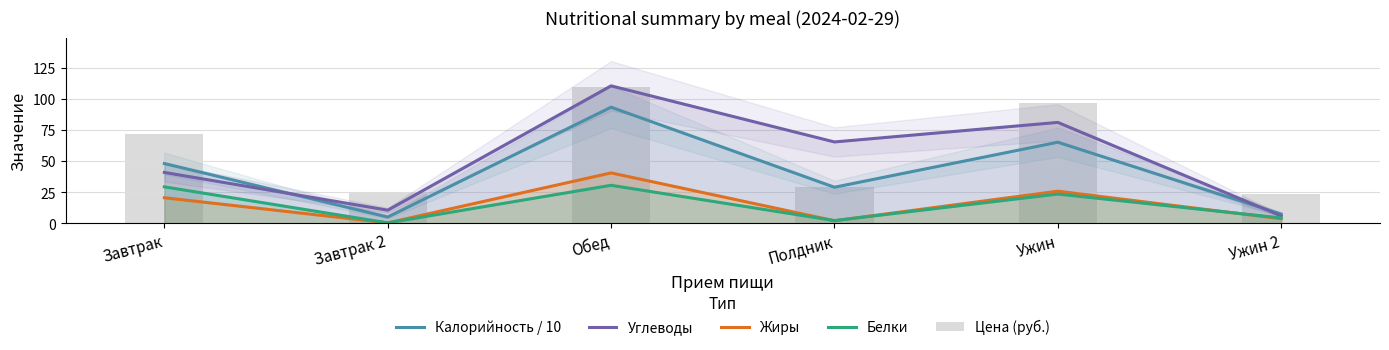

What is the maximum value for Углеводы?

110.3